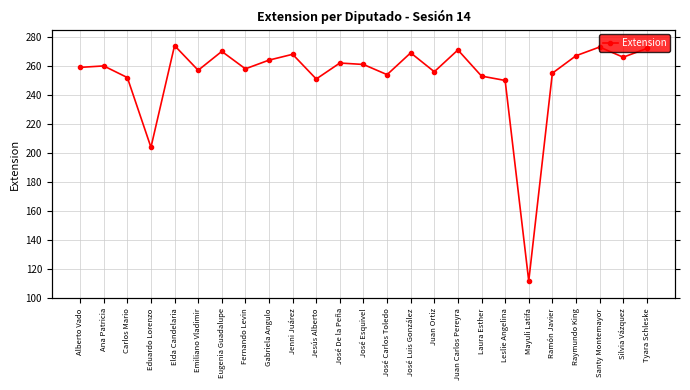

Where is the data nearest to the value 193?

Eduardo Lorenzo